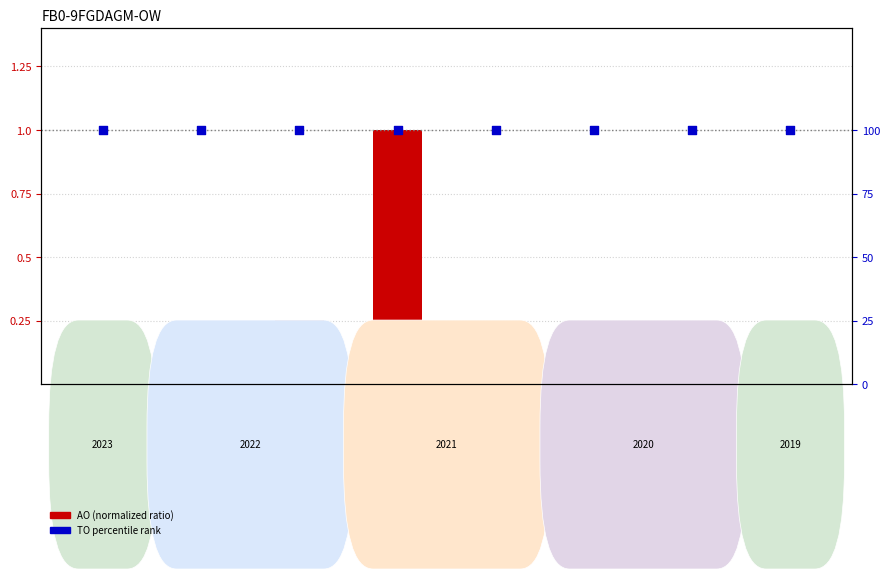

Which series contains the lowest Y value?

AO (normalized)